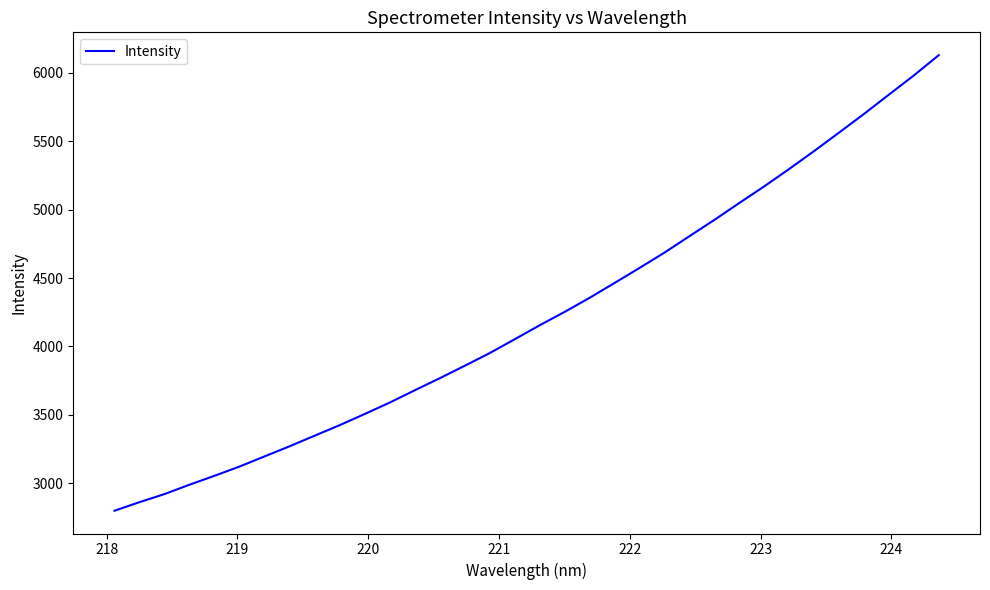

Does the chart display data point markers on the line(s)?

No